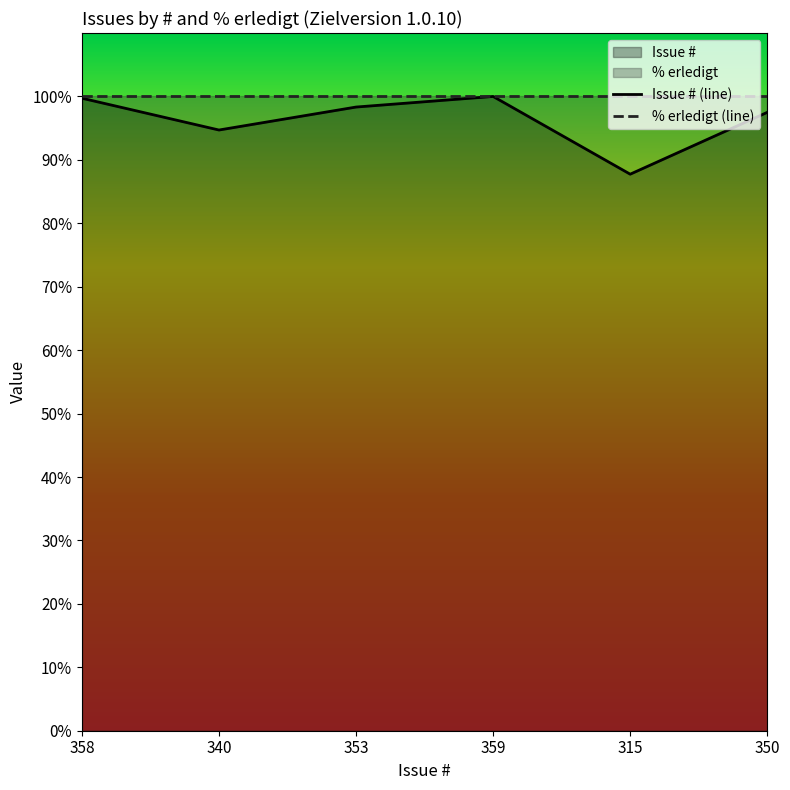

True or false: the data shows 170.5 at 359.

False